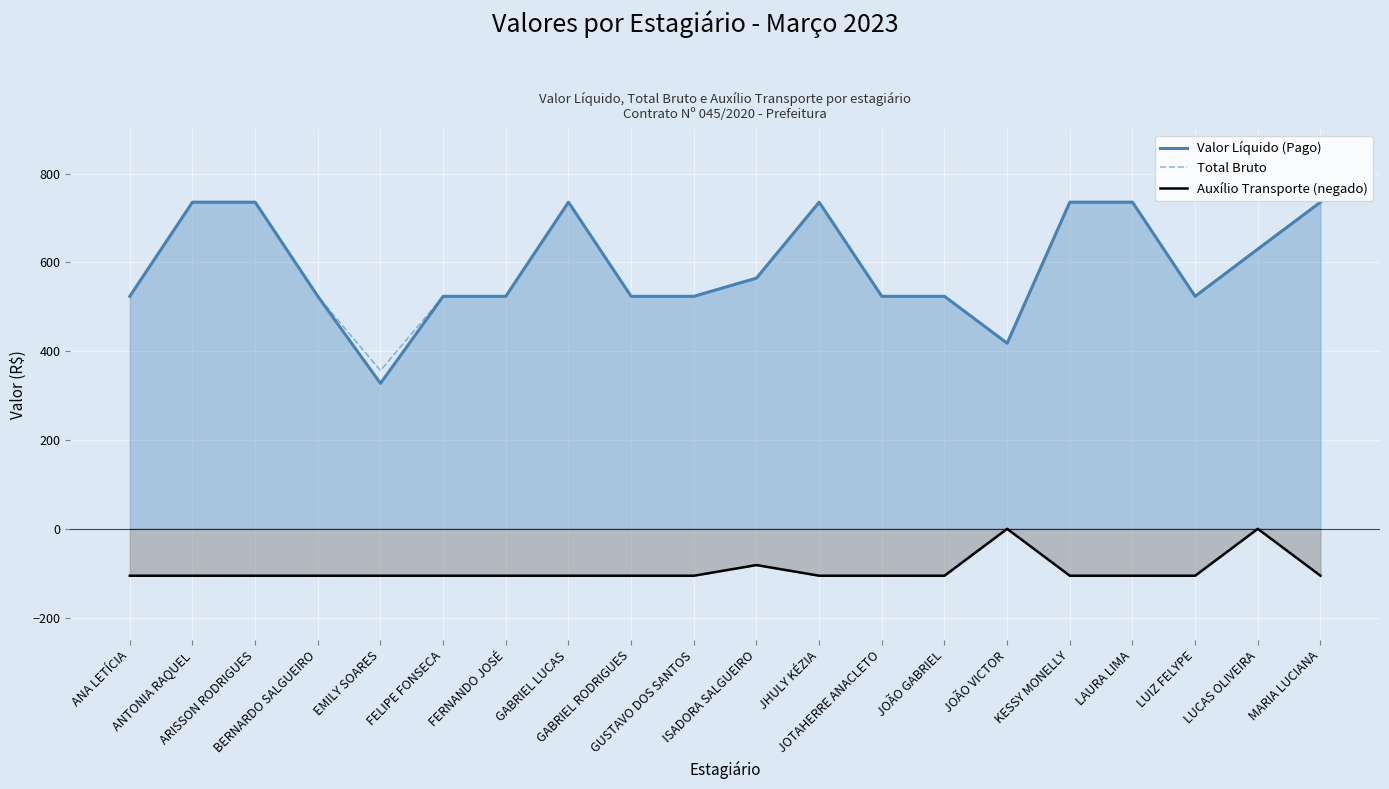

What value does the Total Bruto series have at JOTAHERRE ANACLETO?

523.6